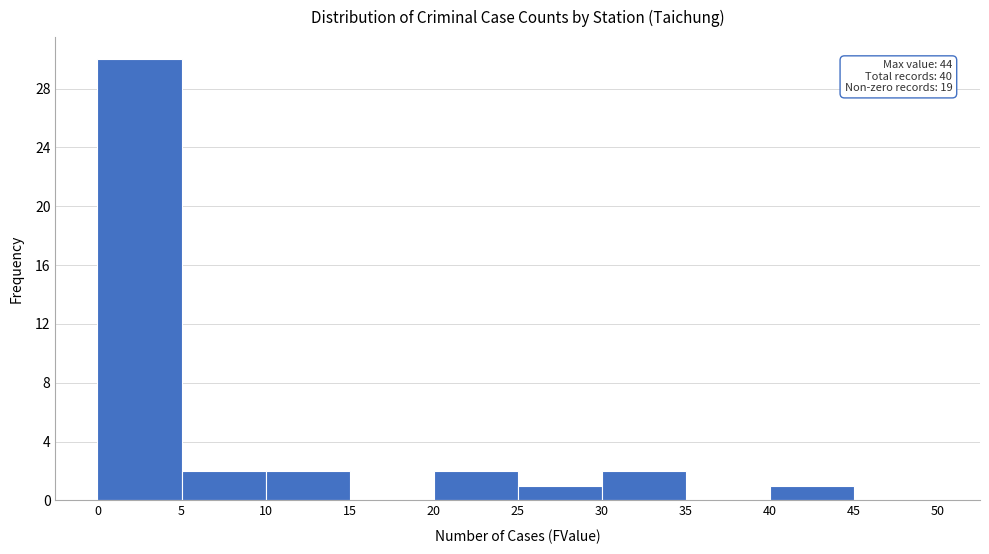

Over which range of the x-axis is the bar tallest?

0 to 5